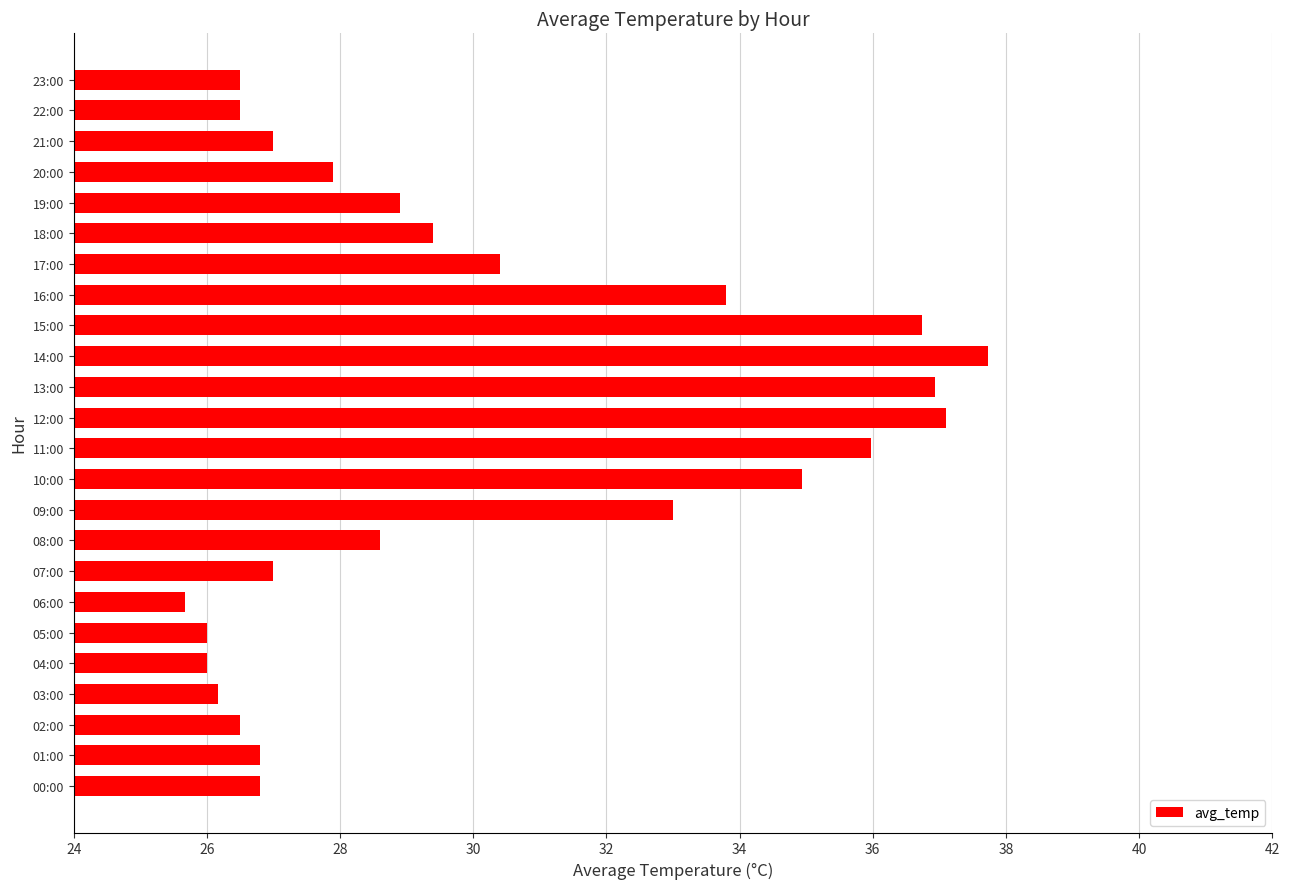

Between 18:00 and 19:00, which is larger?

18:00